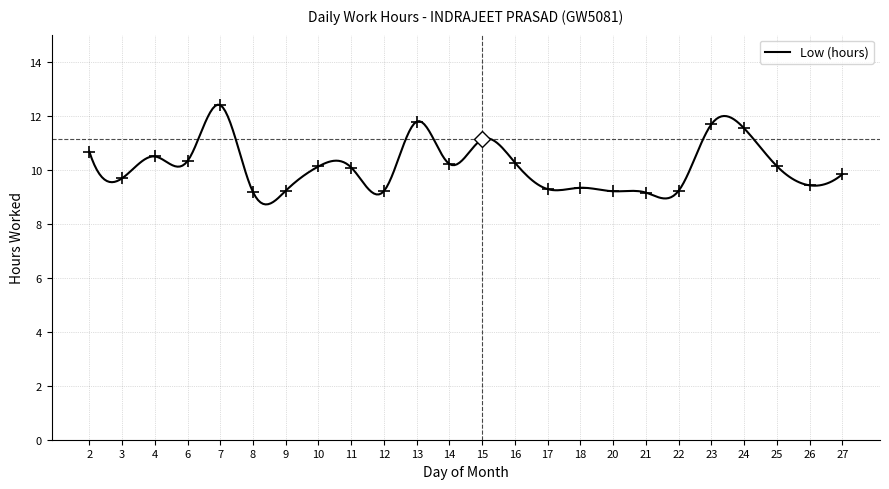

What is the greatest value displayed?

12.4